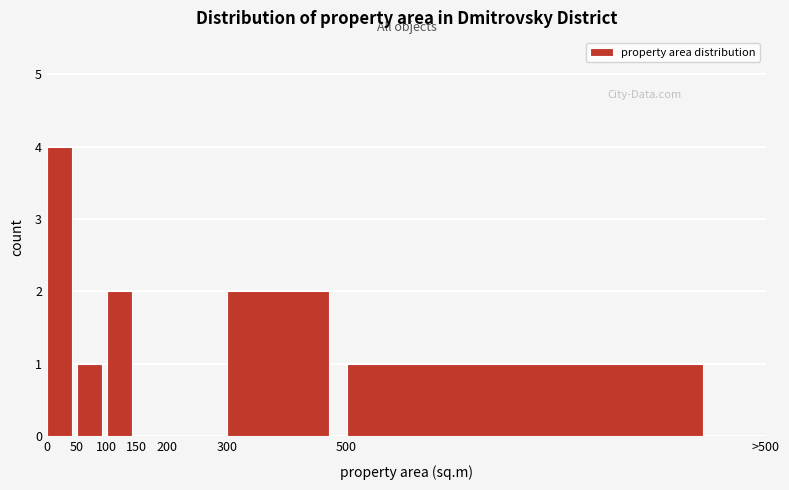

Reading left to right, list all the values displayed in this chart.

0=4	50=1	100=2	150=0	200=0	300=2	500=1